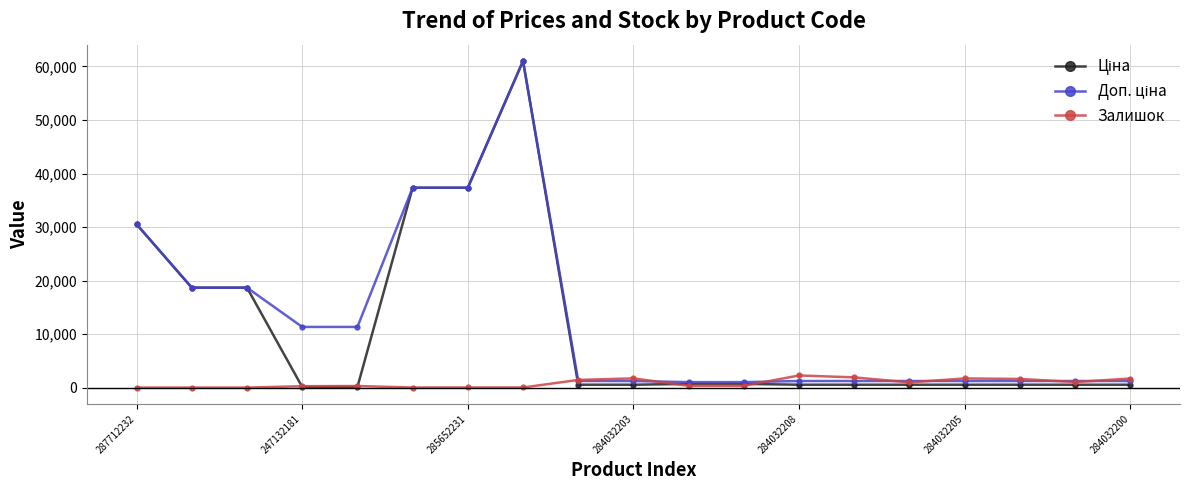

What is the greatest value displayed?

61024.7